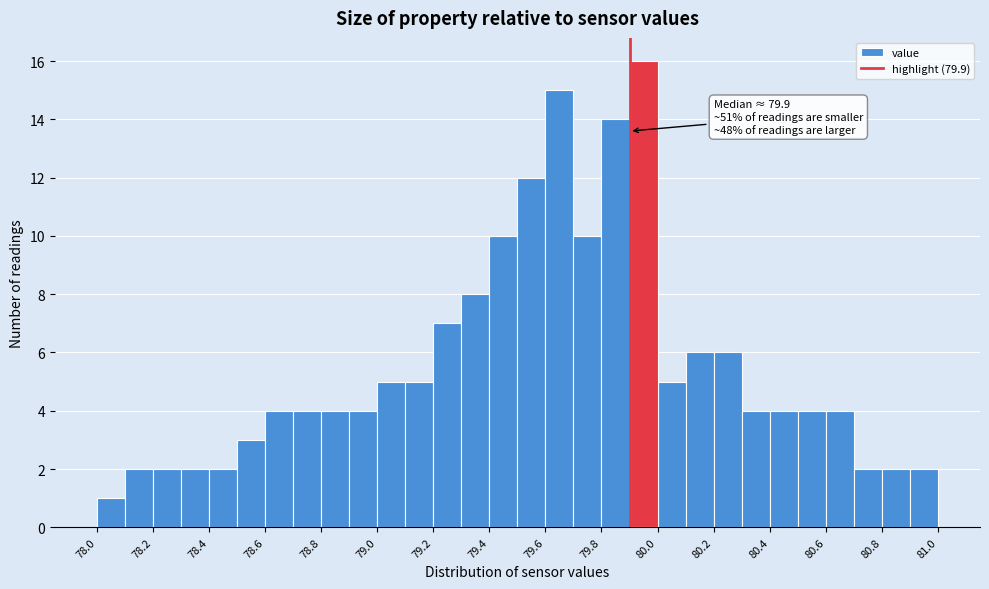

Over which range of the x-axis is the bar tallest?

79.9 to 80.0